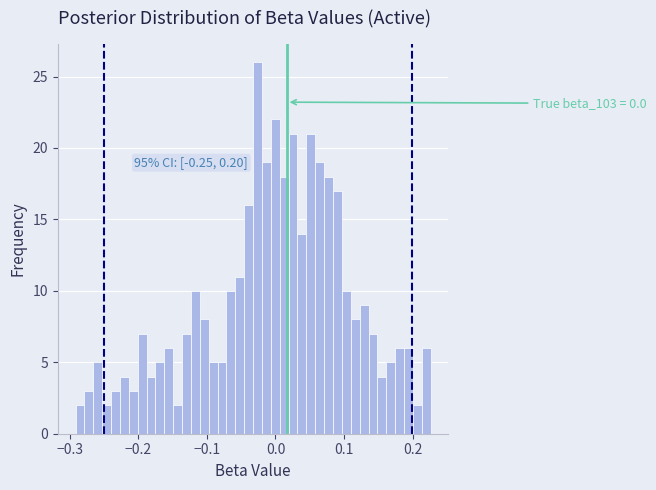

Around what value on the x-axis is the tallest bar? Give the approximate position of its centre, as read against the axis.

-0.03